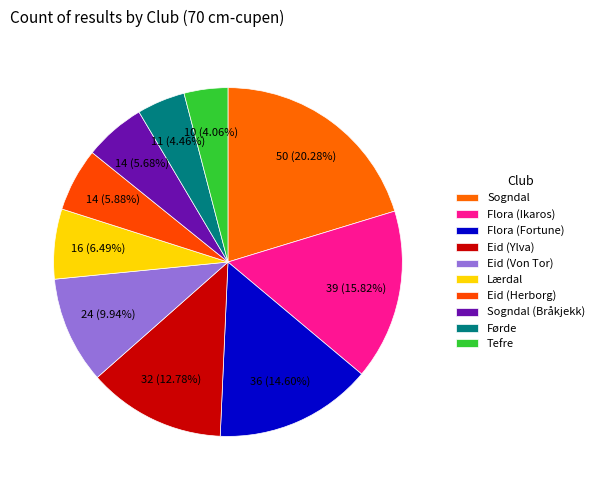

How many segments does this pie chart have?

10